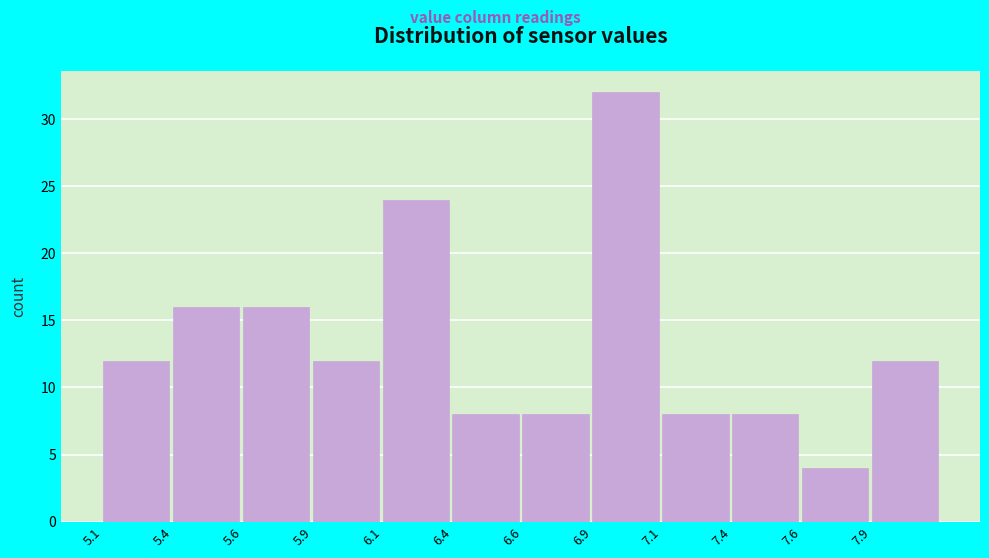

Reading right to left, list all the values displayed in this chart.

7.9=12	7.6=4	7.4=8	7.1=8	6.9=32	6.6=8	6.4=8	6.1=24	5.9=12	5.6=16	5.4=16	5.1=12